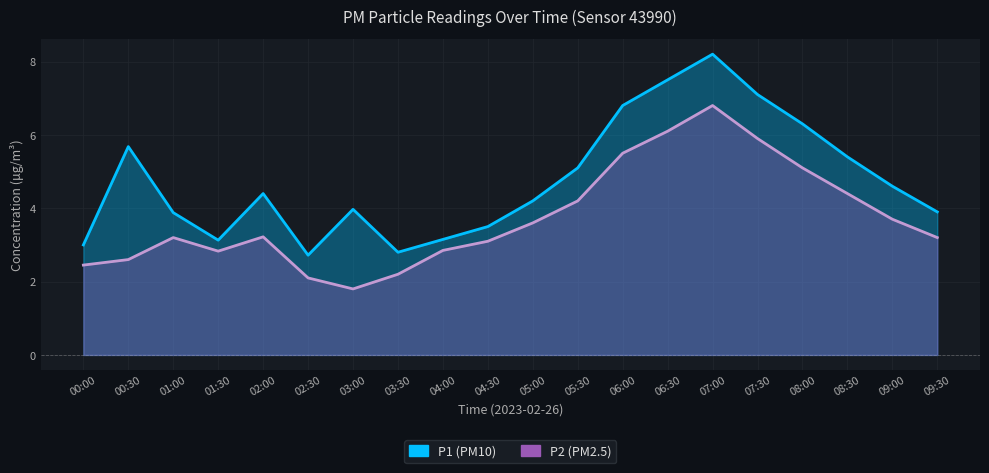

True or false: P2 and P1 cross at least once.

False